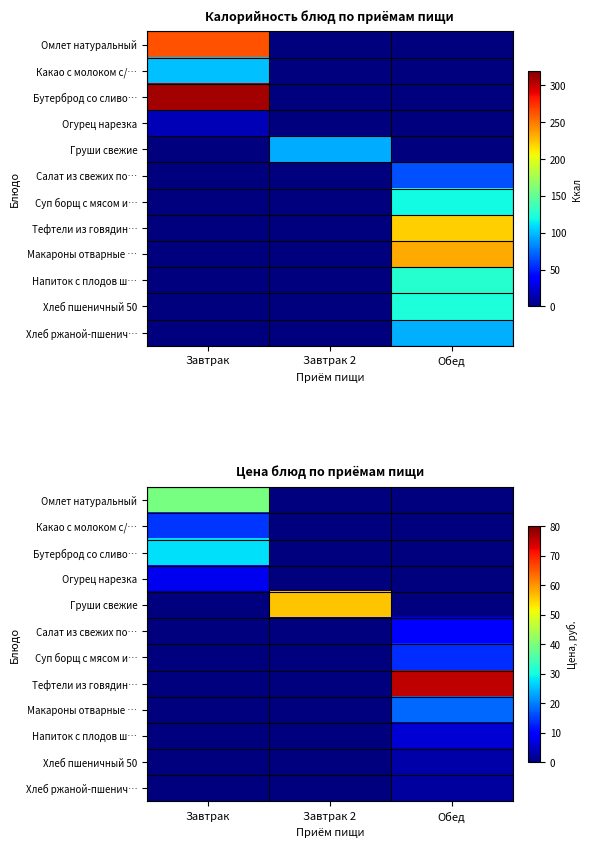

At Завтрак 2, list the series in order from smallest to largest.

Омлет натуральный, Какао с молоком с/…, Бутерброд со сливо…, Огурец нарезка, Салат из свежих по…, Суп борщ с мясом и…, Тефтели из говядин…, Макароны отварные …, Напиток с плодов ш…, Хлеб пшеничный 50, Хлеб ржаной-пшенич…, Груши свежие